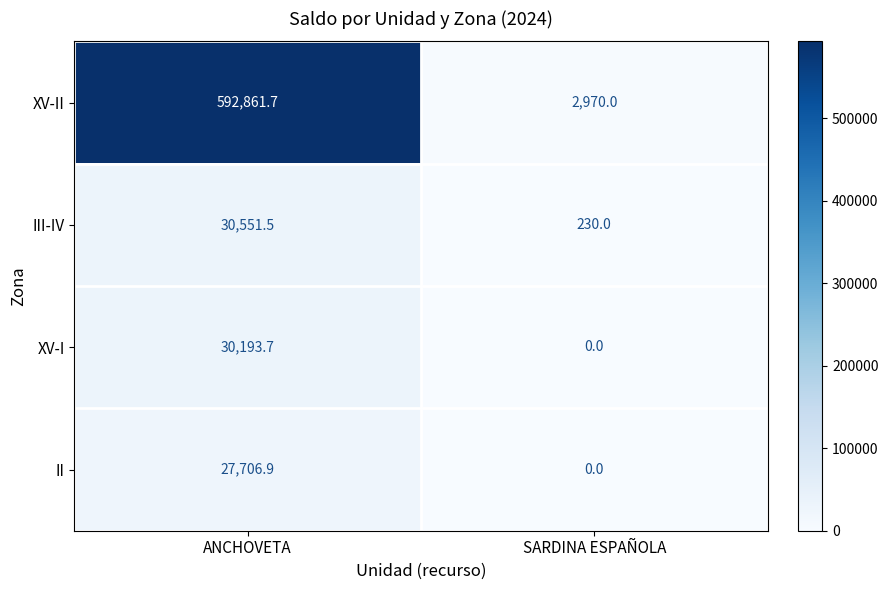

At ANCHOVETA, list the series in order from smallest to largest.

II, XV-I, III-IV, XV-II